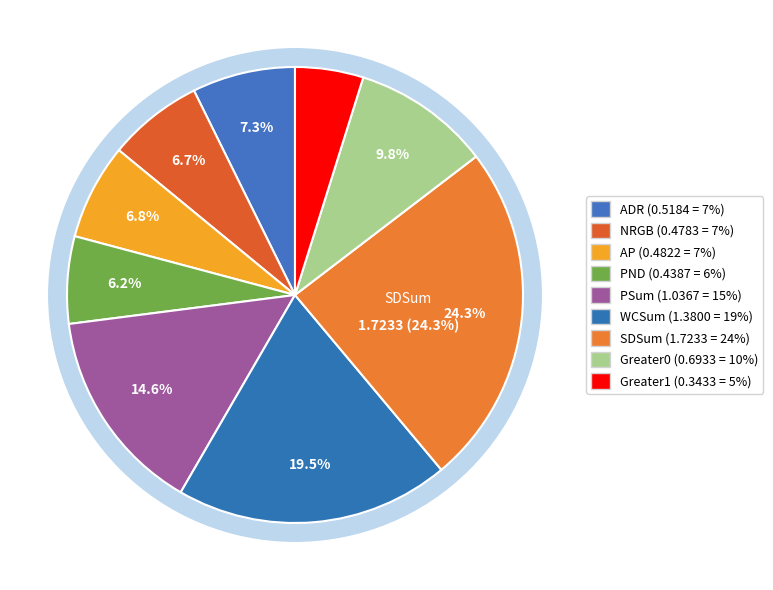

Rank the categories by value from highest to lowest.

SDSum, WCSum, PSum, Greater0, ADR, AP, NRGB, PND, Greater1